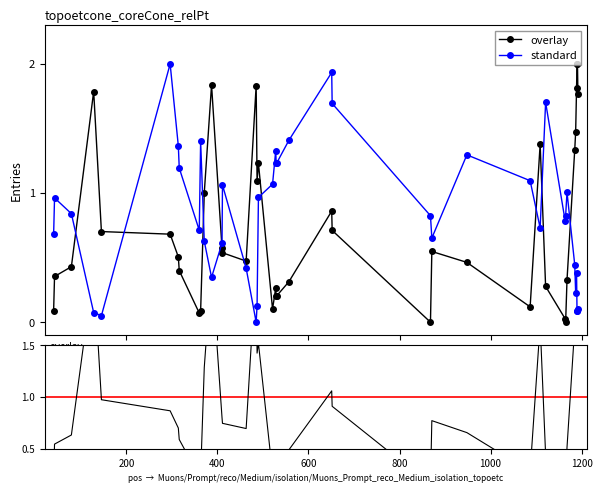

The pen series shows 0.2 at 296. True or false?

False